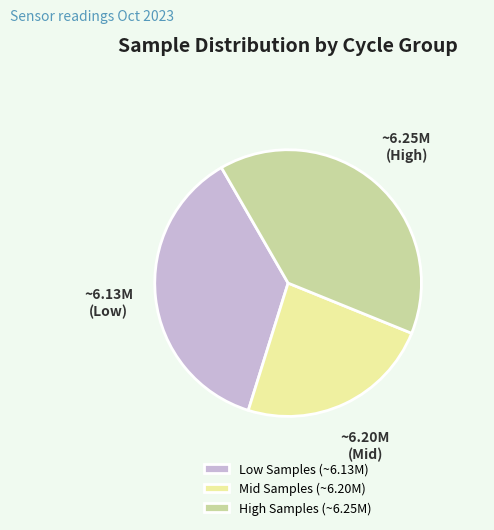

Is there a majority slice in this chart?

No